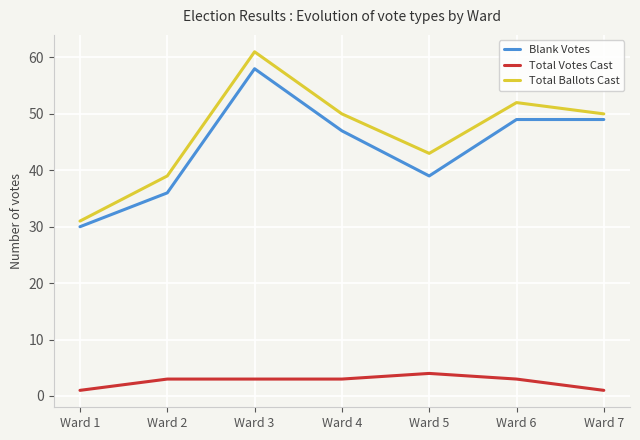

Where is the first local maximum for Total Ballots Cast?

Ward 3